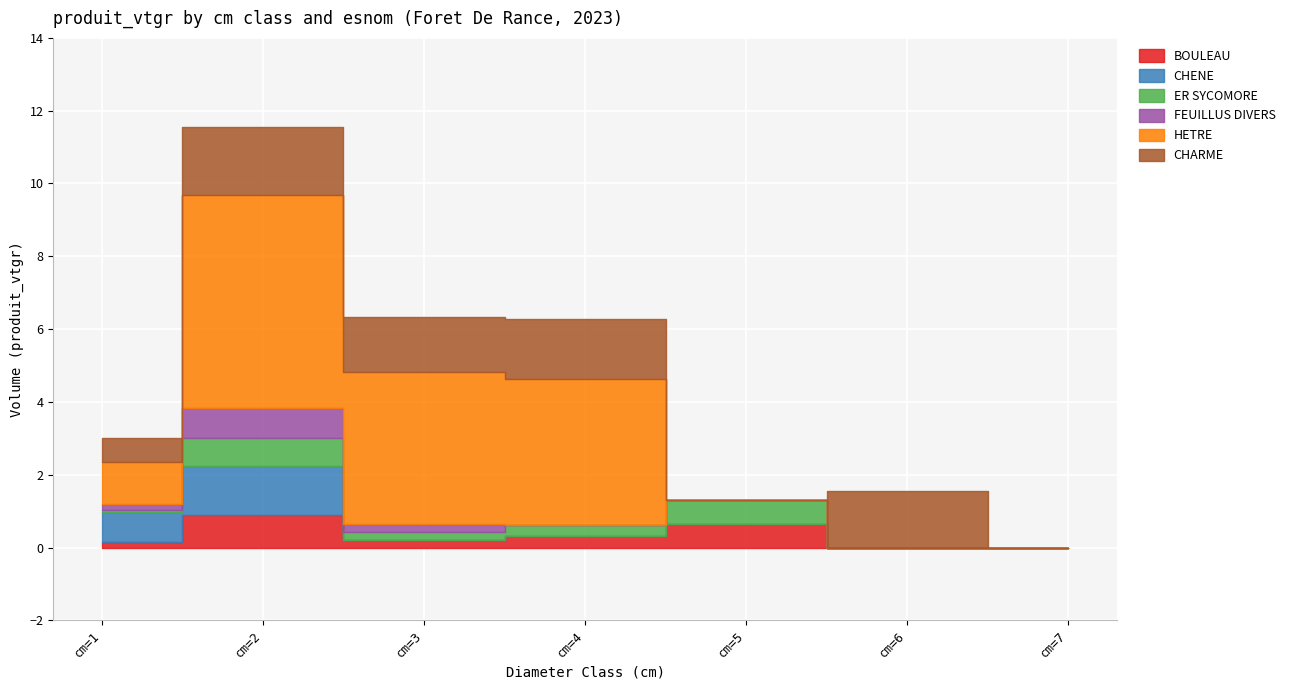

Rank the categories by FEUILLUS DIVERS value from highest to lowest.

cm=2, cm=3, cm=1, cm=4, cm=5, cm=6, cm=7